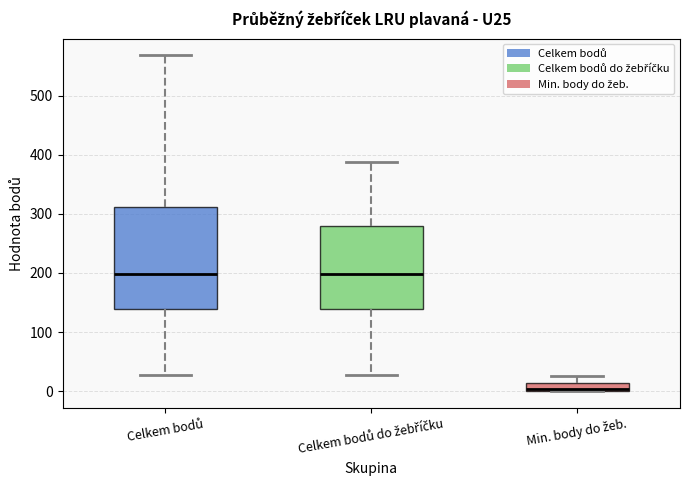

Comparing the boxes themselves (not the whiskers), which one is the tallest?

Celkem bodů